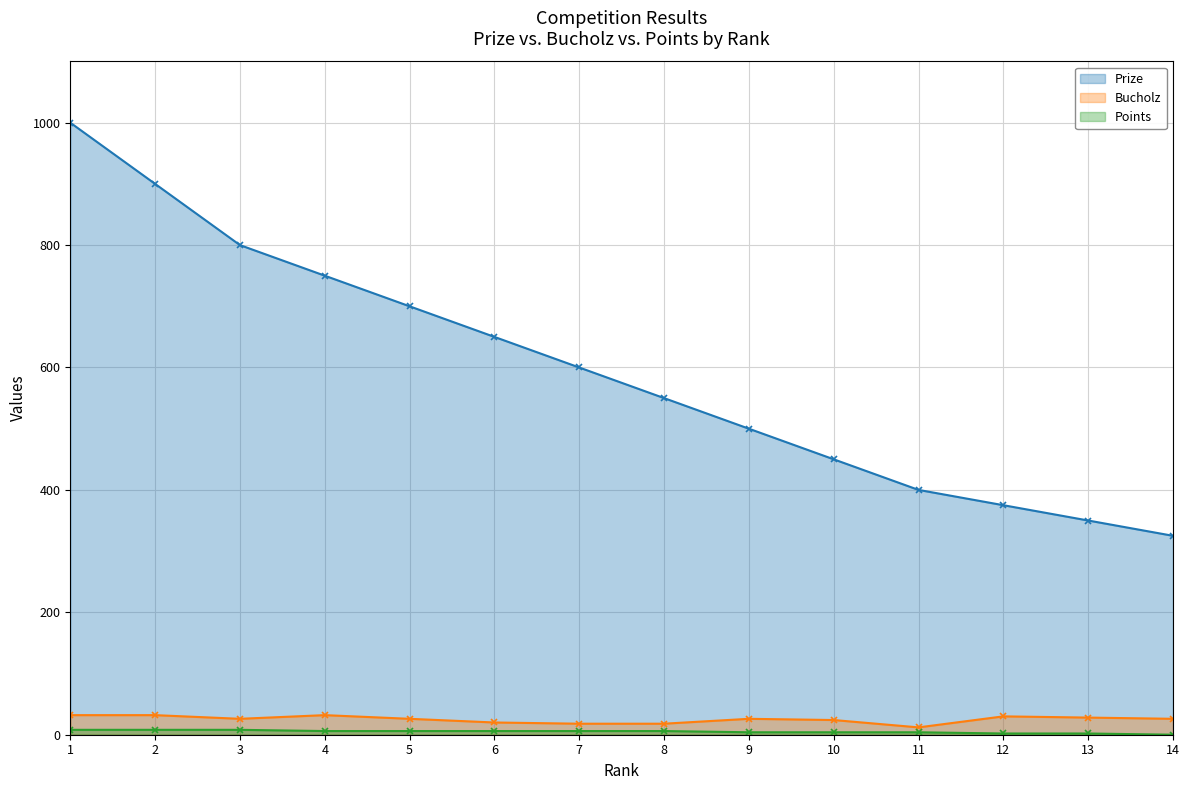

Is it true that Prize equals 500 at 9?

True